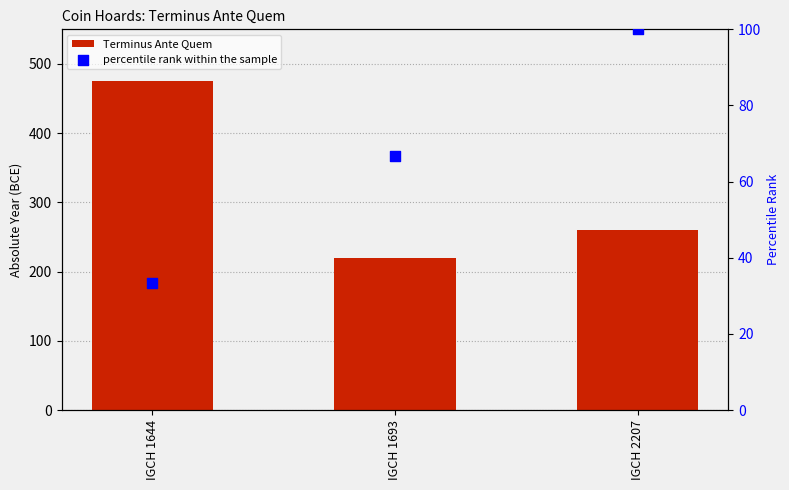

What is the total value across all series at IGCH 1693?

286.7